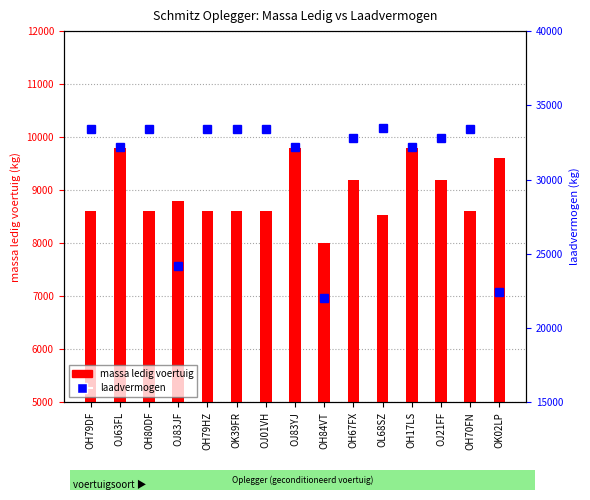

What is the label of the 7th bar from the right?

OH84VT